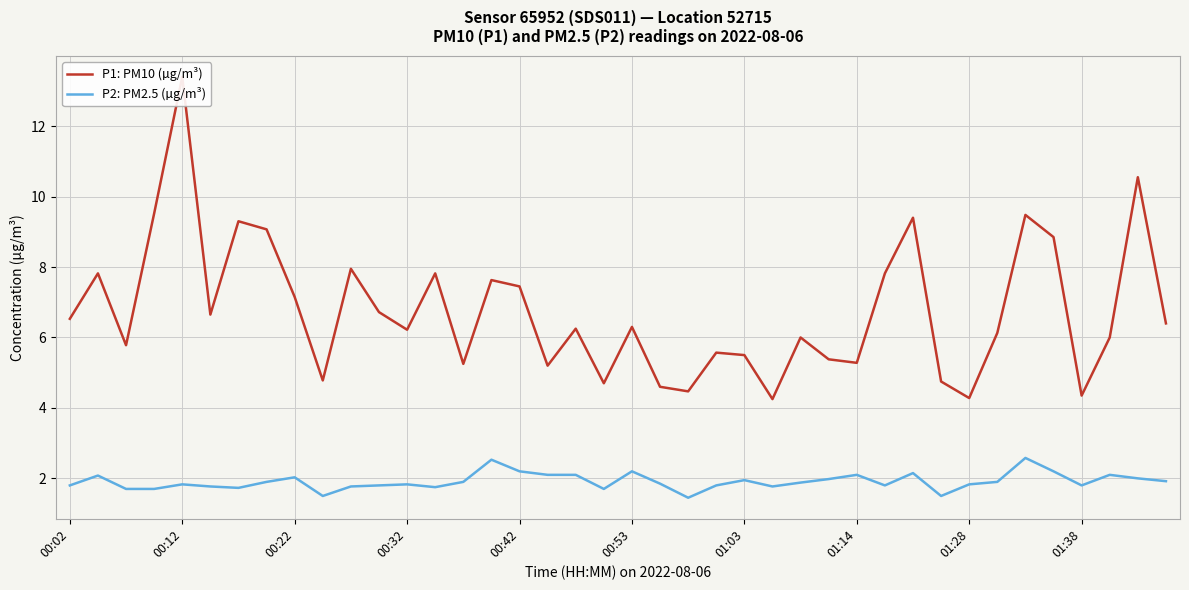

True or false: P1: PM10 (µg/m³) and P2: PM2.5 (µg/m³) cross at least once.

False